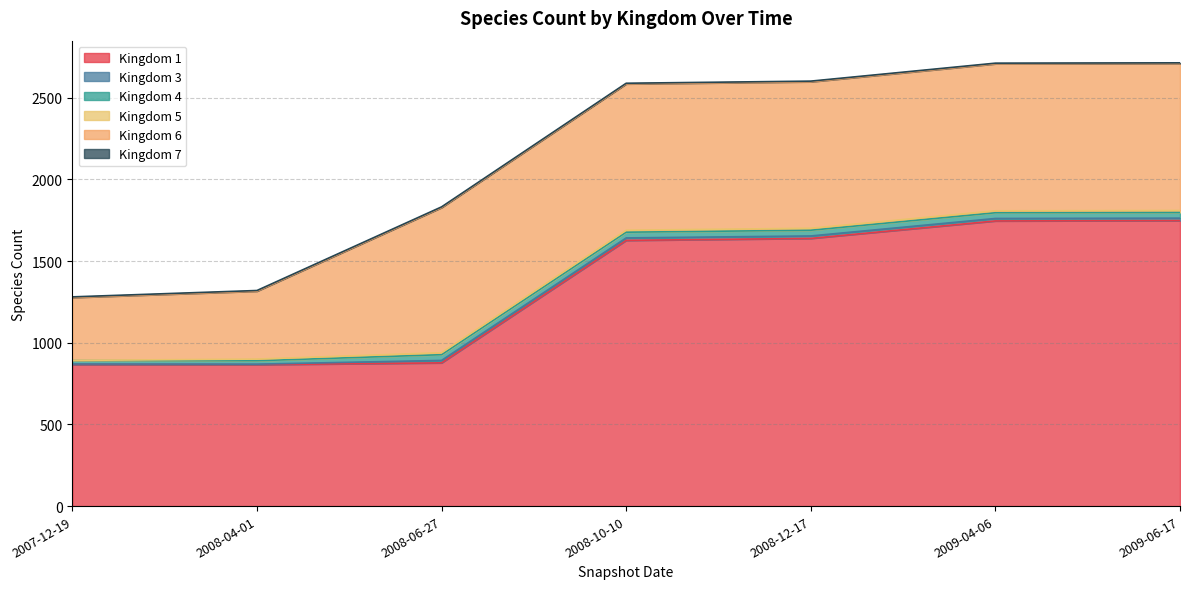

Which category has the lowest value across all series?

2007-12-19